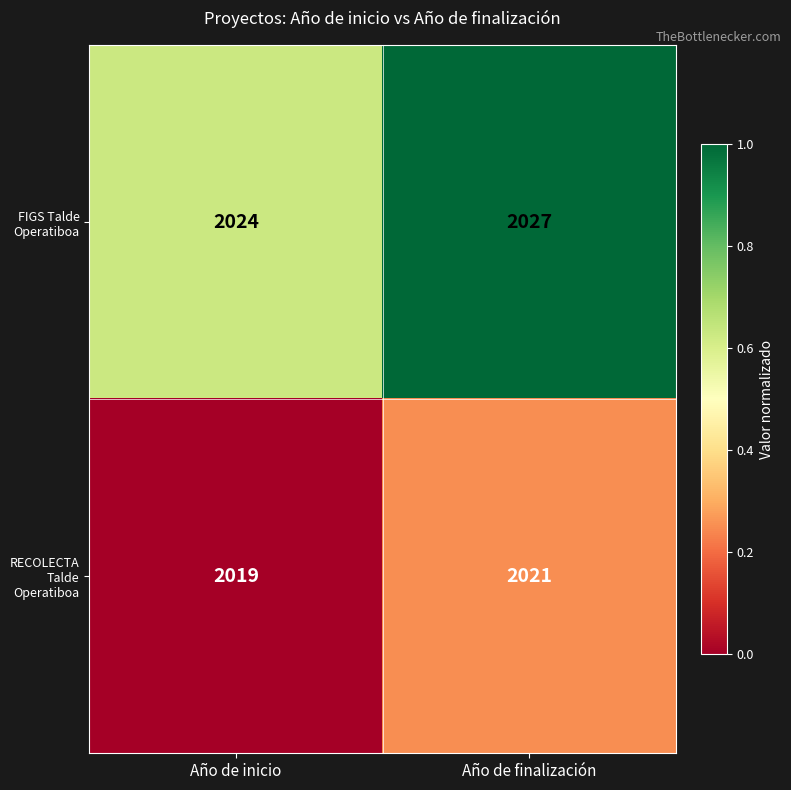

Is it true that RECOLECTA Talde Operatiboa equals 3090 at Año de inicio?

False